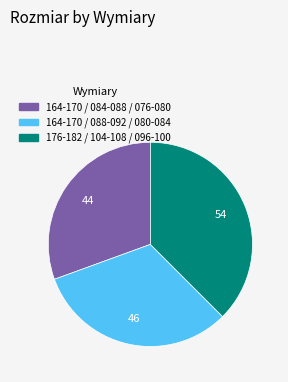

Is 164-170 / 084-088 / 076-080 the majority of the pie?

No